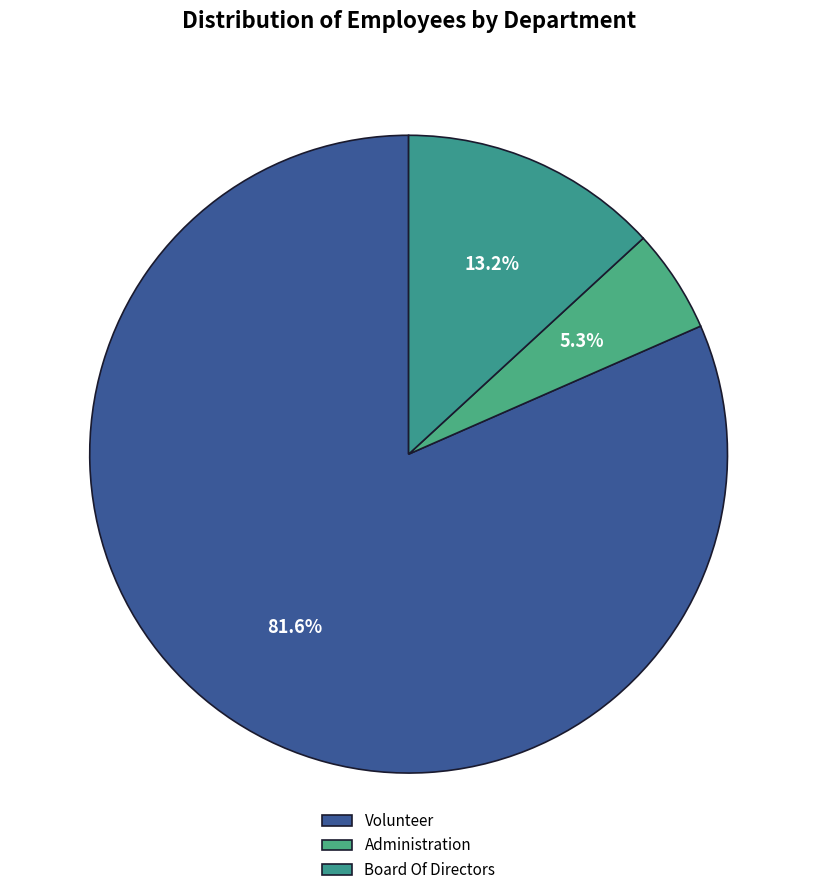

What is the smallest slice in the pie chart?

Administration